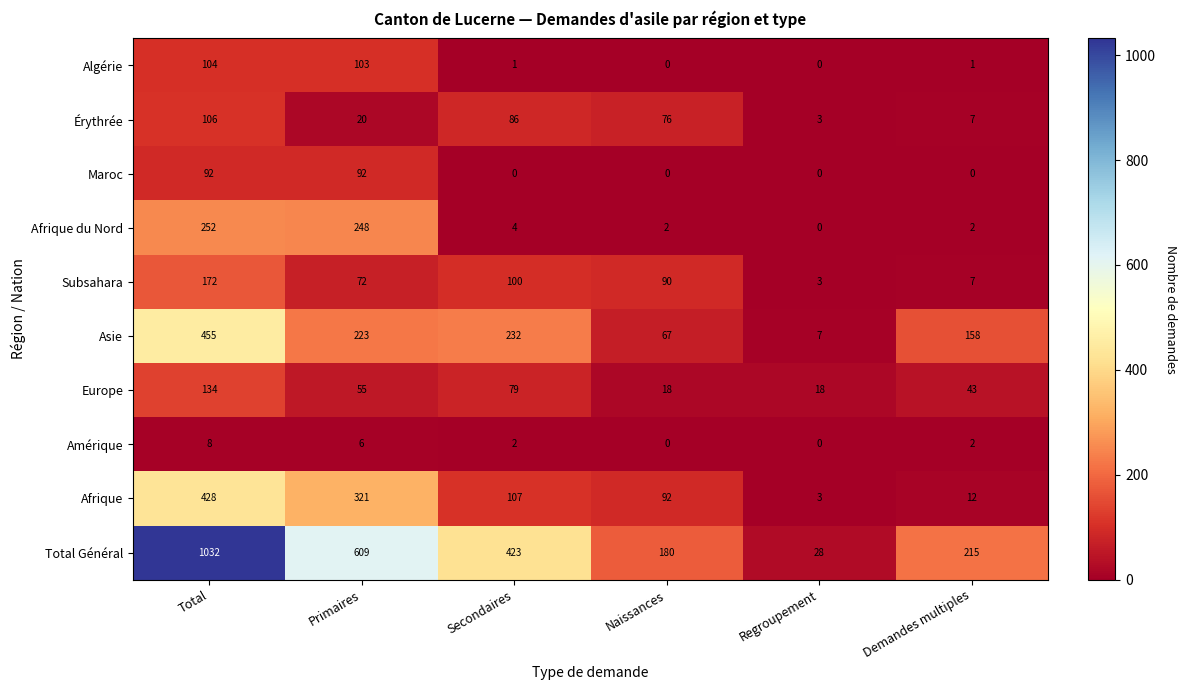

Which series has the largest total across all categories?

Total Général